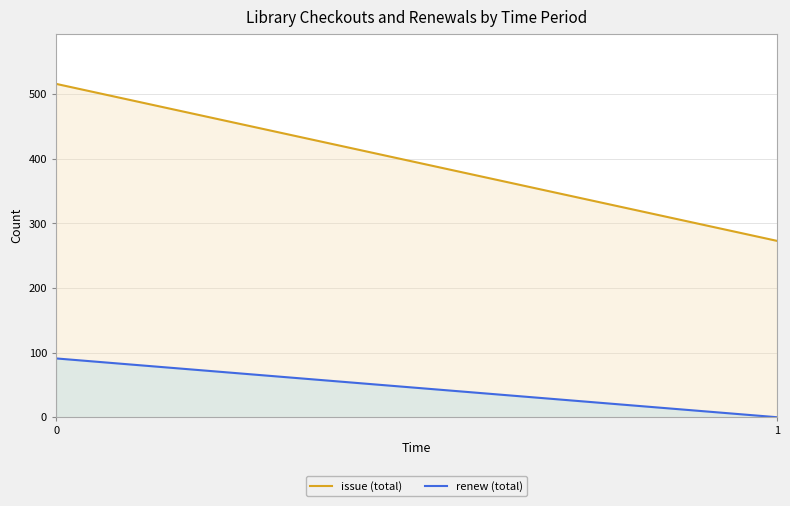

True or false: renew (total) has a value of 55 at 1.

False